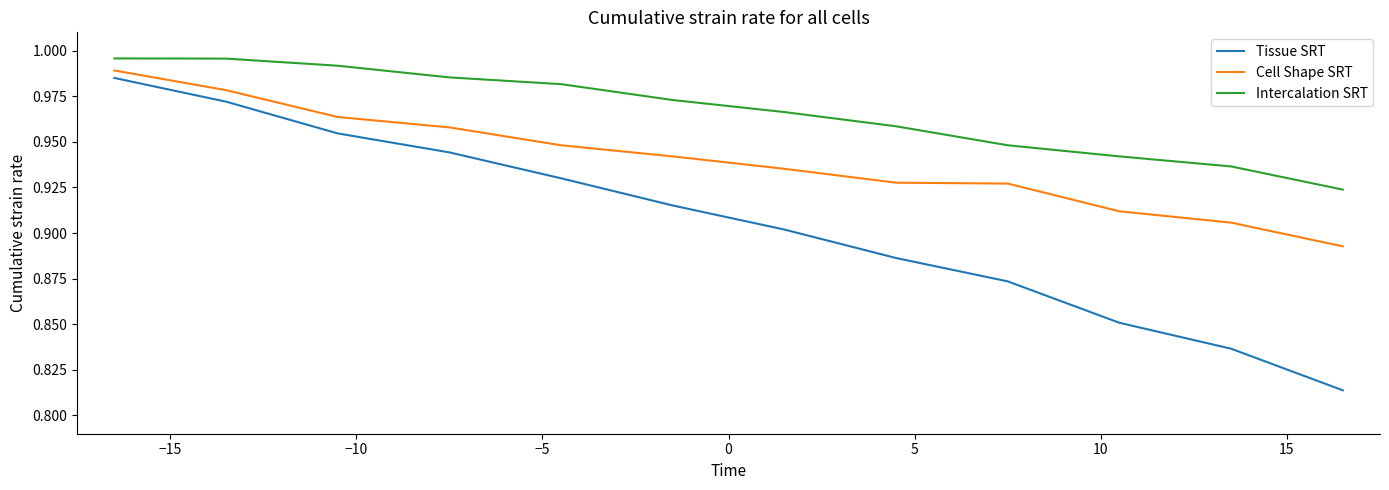

True or false: Tissue SRT and Intercalation SRT intersect in this chart.

False